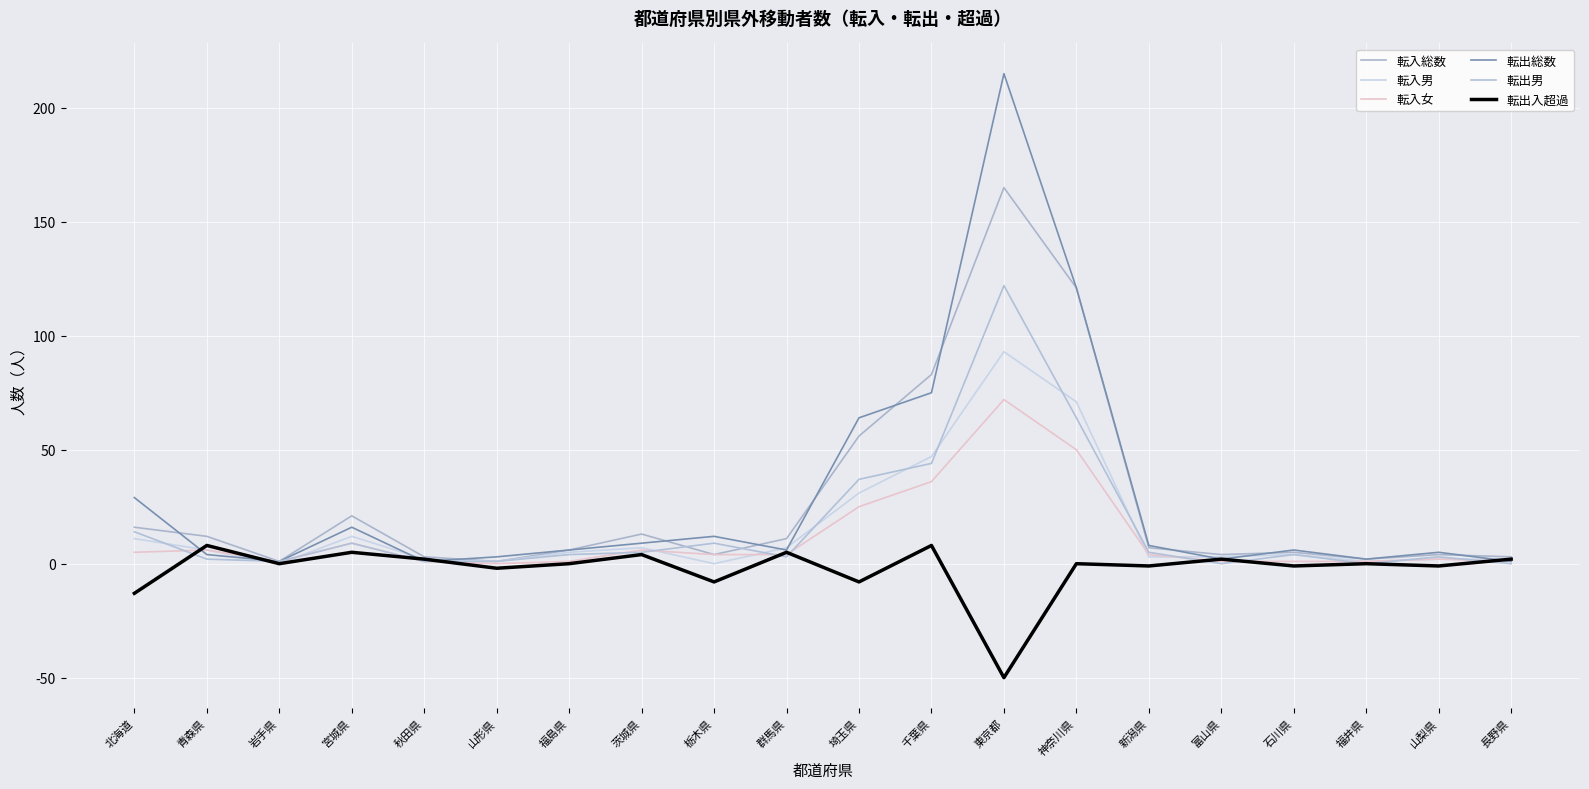

Which series changed the most between 北海道 and 山形県?

転出総数